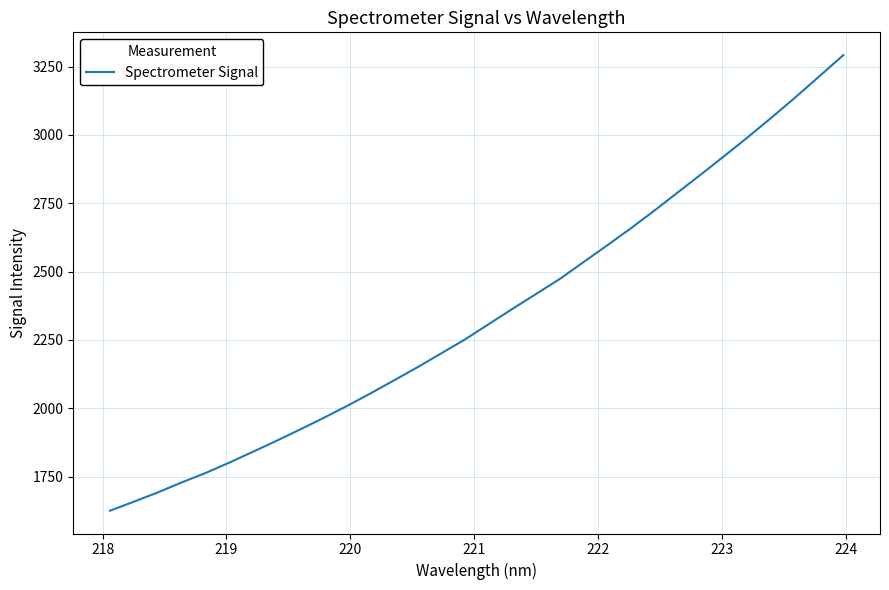

What is the greatest value displayed?

3291.8